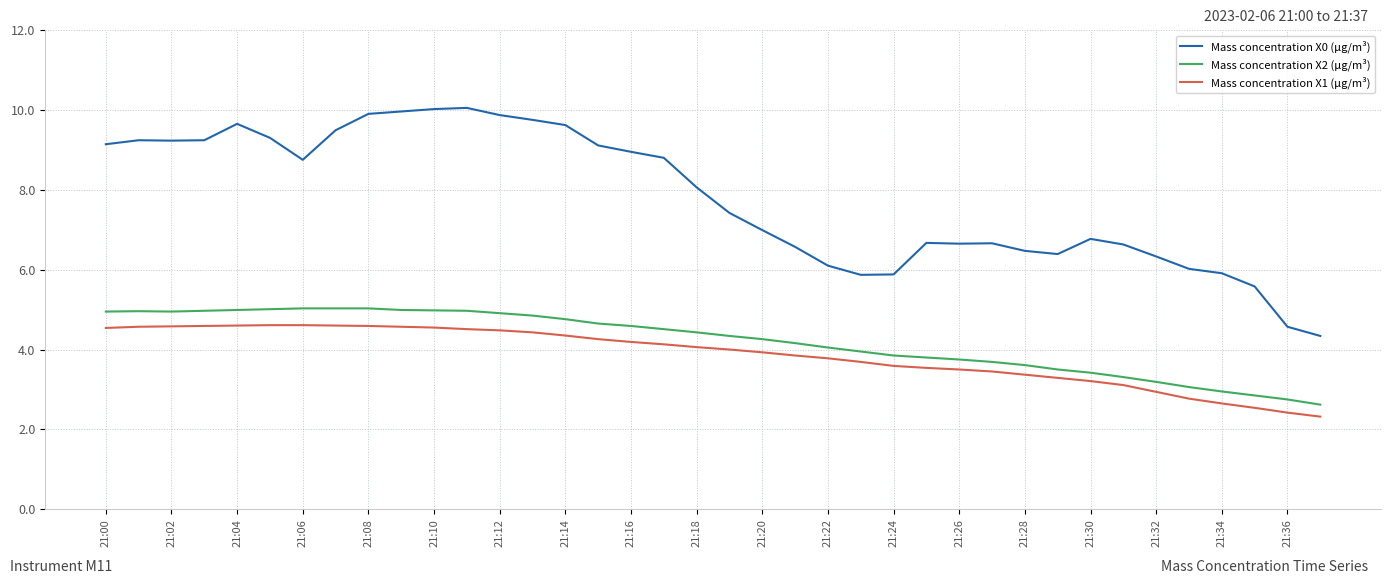

How many lines are shown in the chart?

3